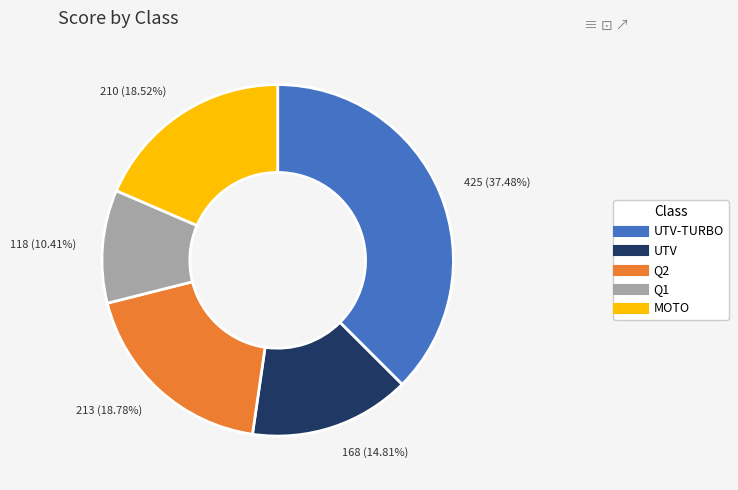

How many segments does this pie chart have?

5